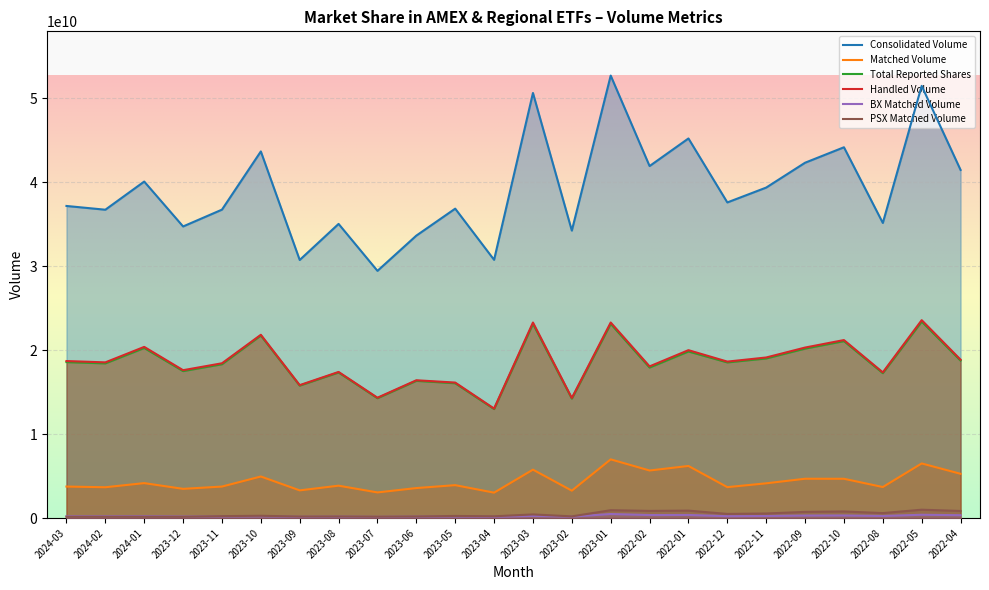

Rank the series by their maximum value, from highest to lowest.

Consolidated Volume, Handled Volume, Total Reported Shares, Matched Volume, PSX Matched Volume, BX Matched Volume